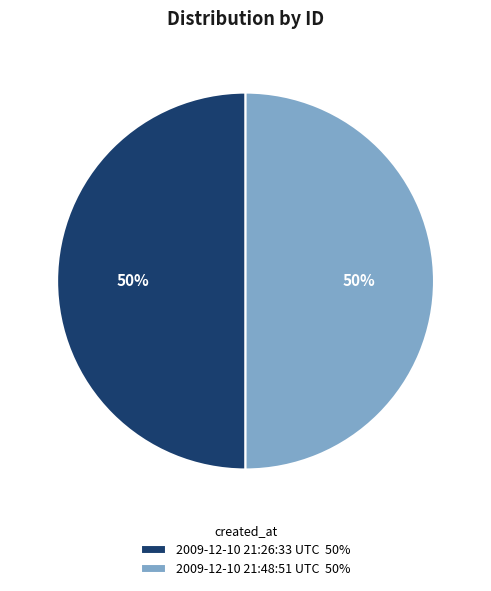

How many slices are in this pie chart?

2